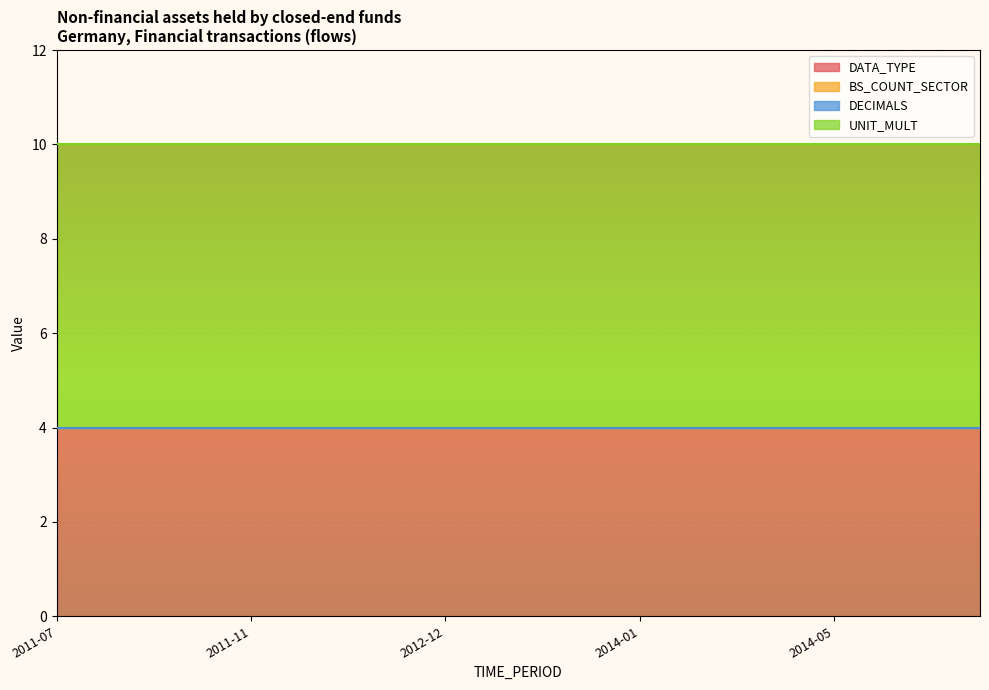

True or false: DATA_TYPE and DECIMALS intersect in this chart.

False